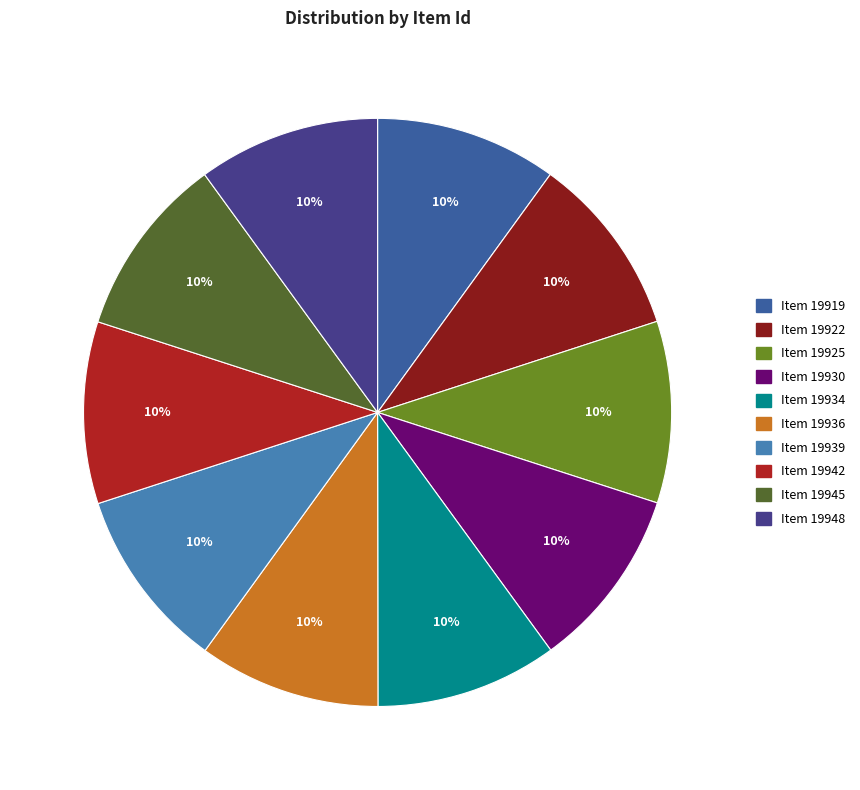

Combined, do Item 19945 and Item 19934 account for over 50%?

No